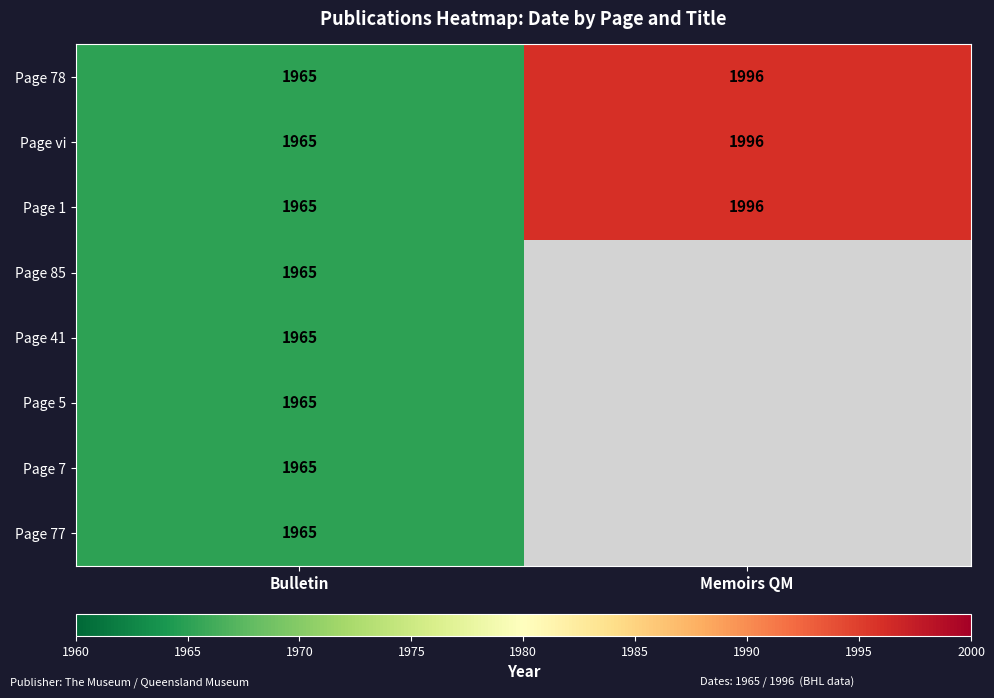

Rank the categories by Page 1 value from lowest to highest.

Bulletin, Memoirs QM